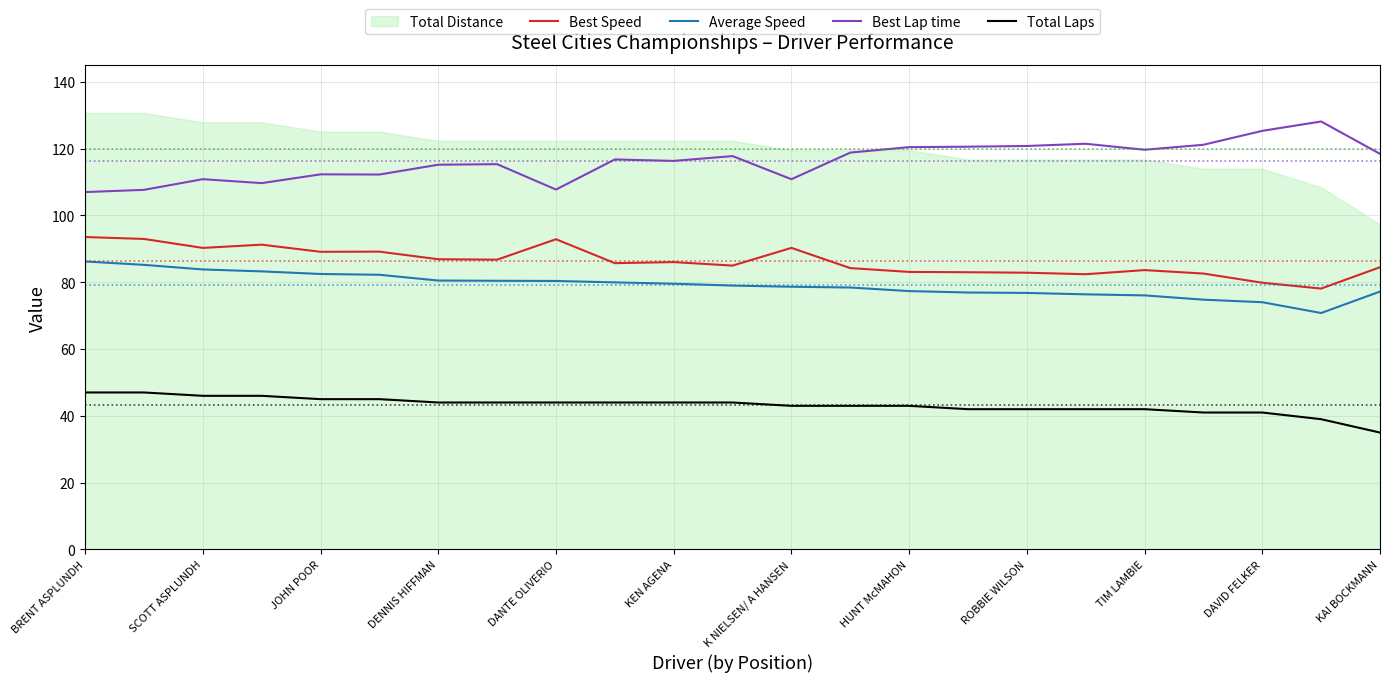

True or false: Total Laps and Average Speed intersect in this chart.

False